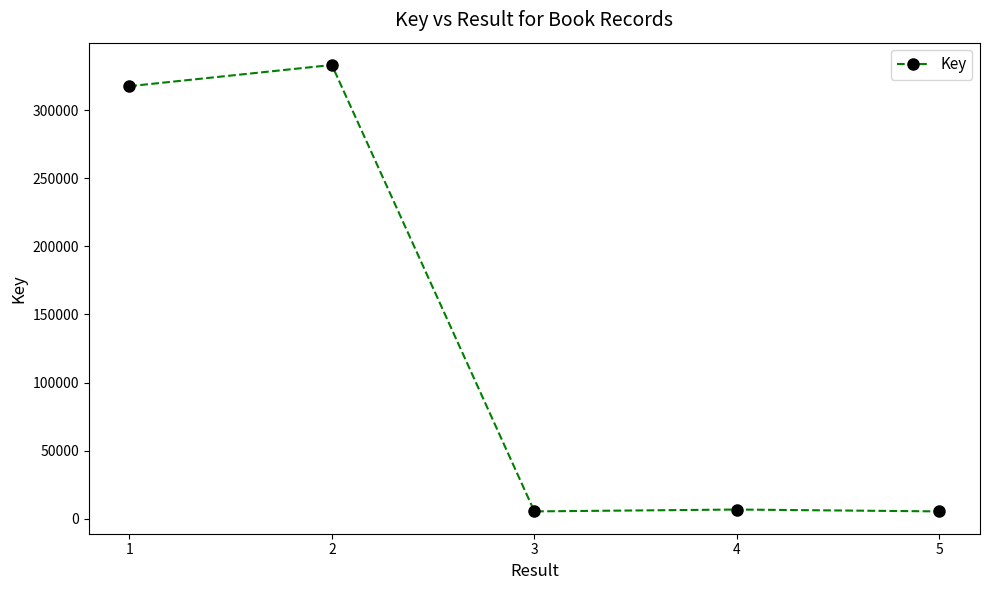

What is the minimum value shown in the chart?

5337